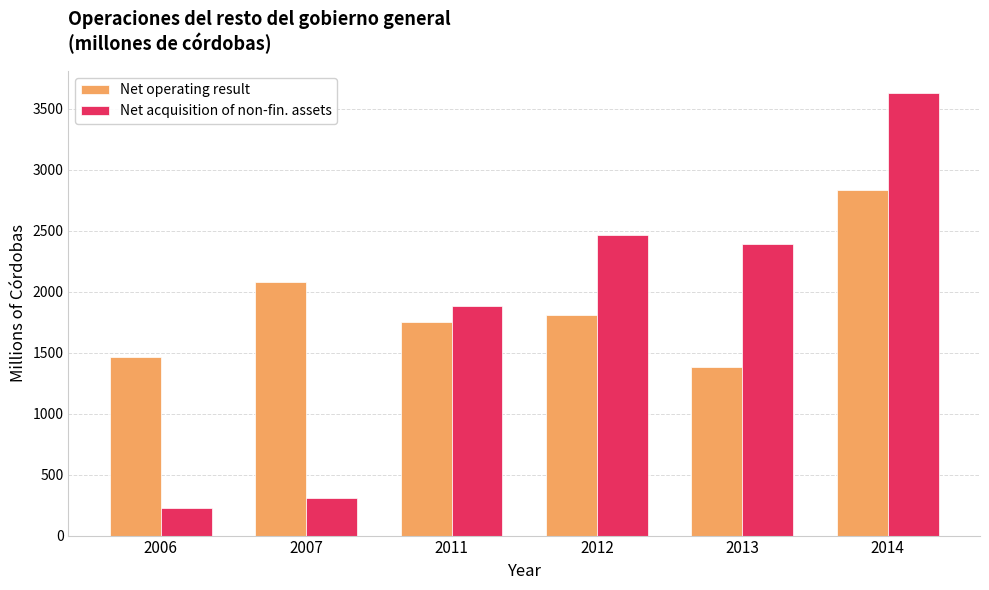

Is the value of Net acquisition of non-fin. assets at 2013 greater than the value of Net operating result at 2013?

Yes